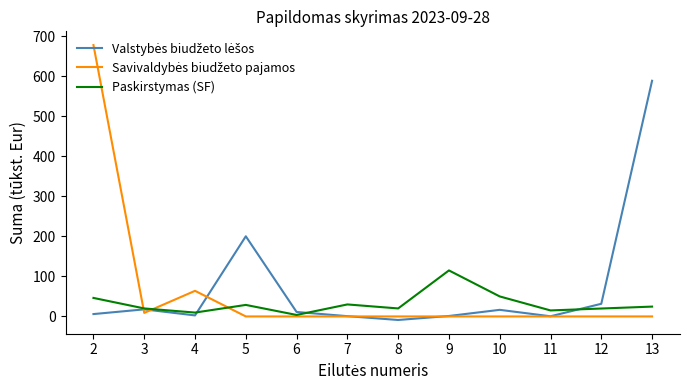

What is the maximum value for Paskirstymas (SF)?

115.0